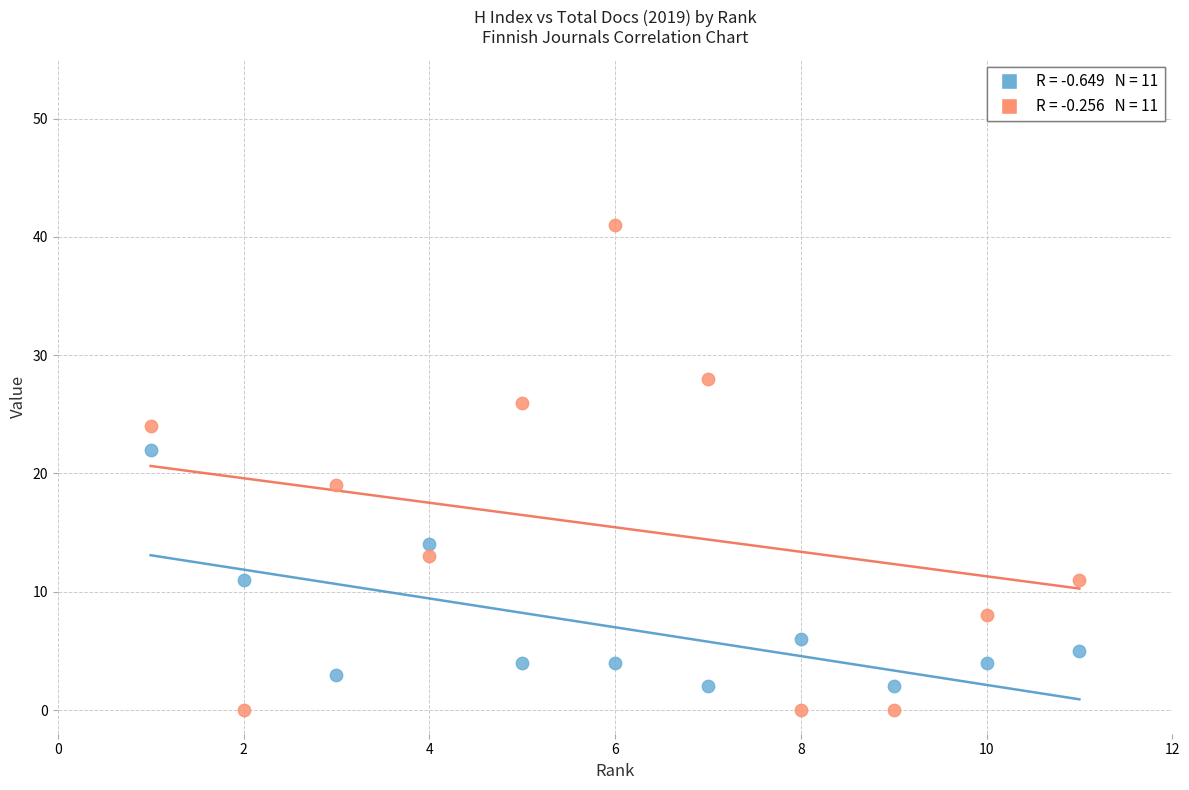

Across all series, what Y value is closest to 20?

19